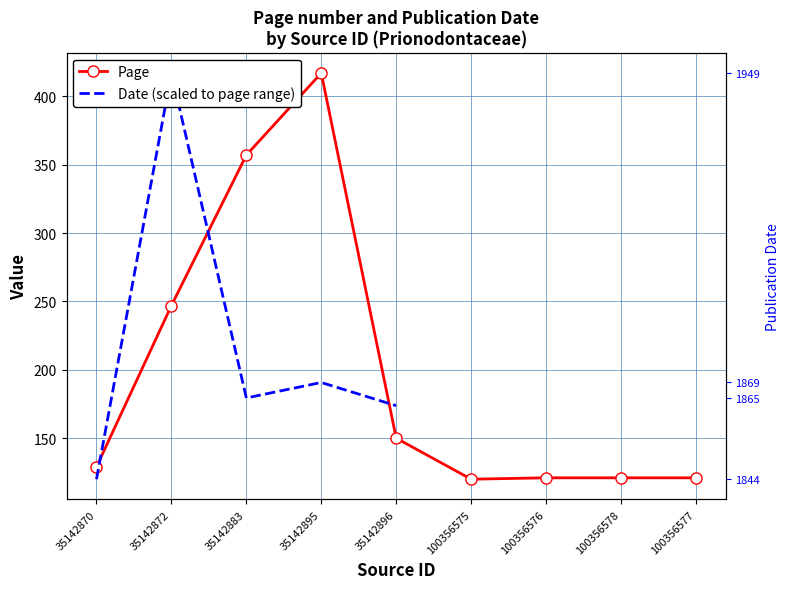

Where does the data first go above 129?

35142872